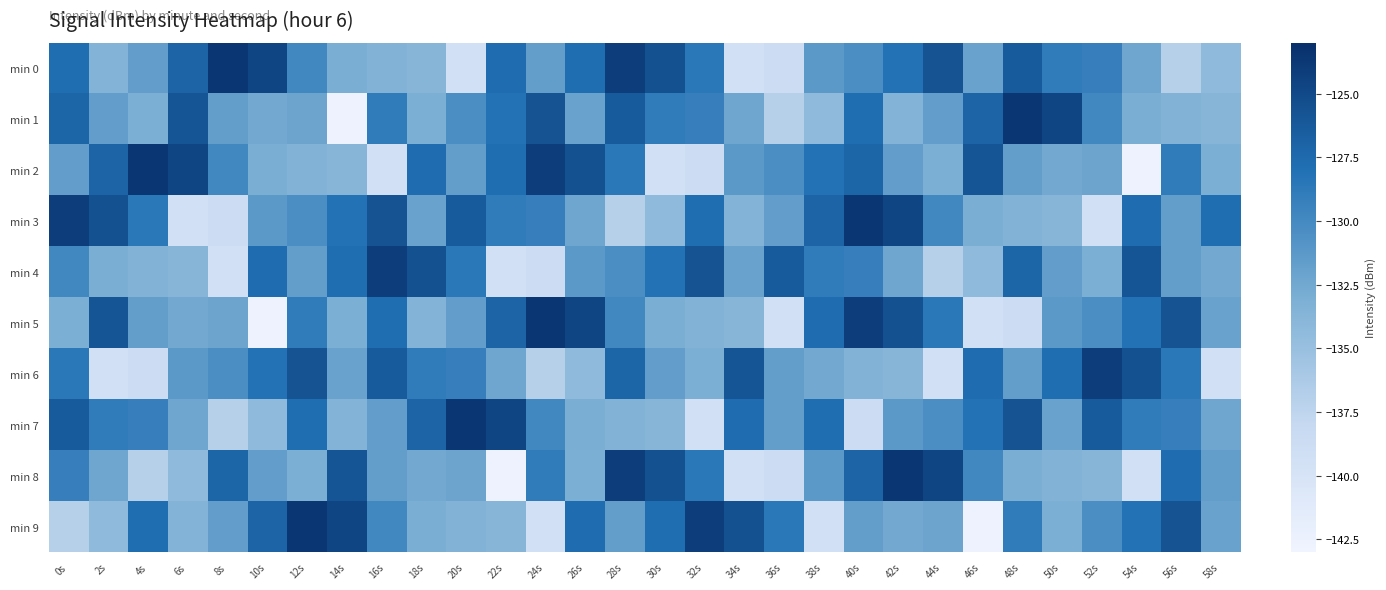

How many categories are shown in the chart?

30